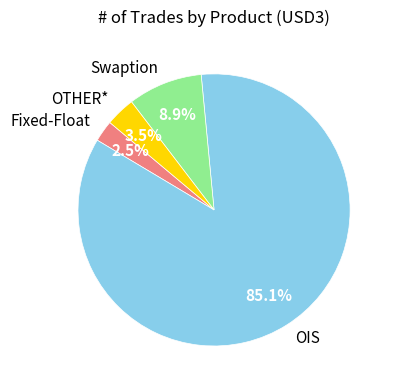

Which has a higher value, OIS or OTHER*?

OIS